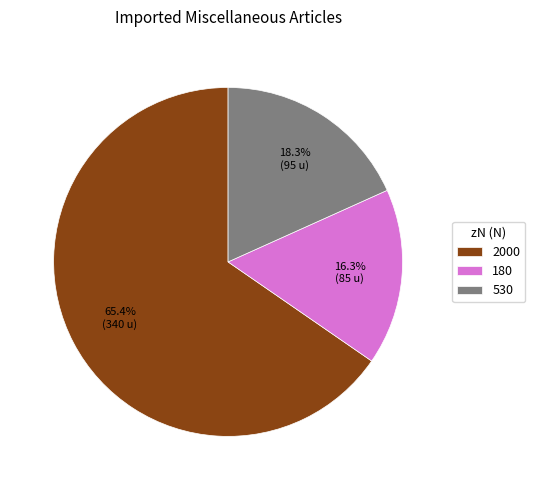

The 530 slice represents 18% of the pie. True or false?

True